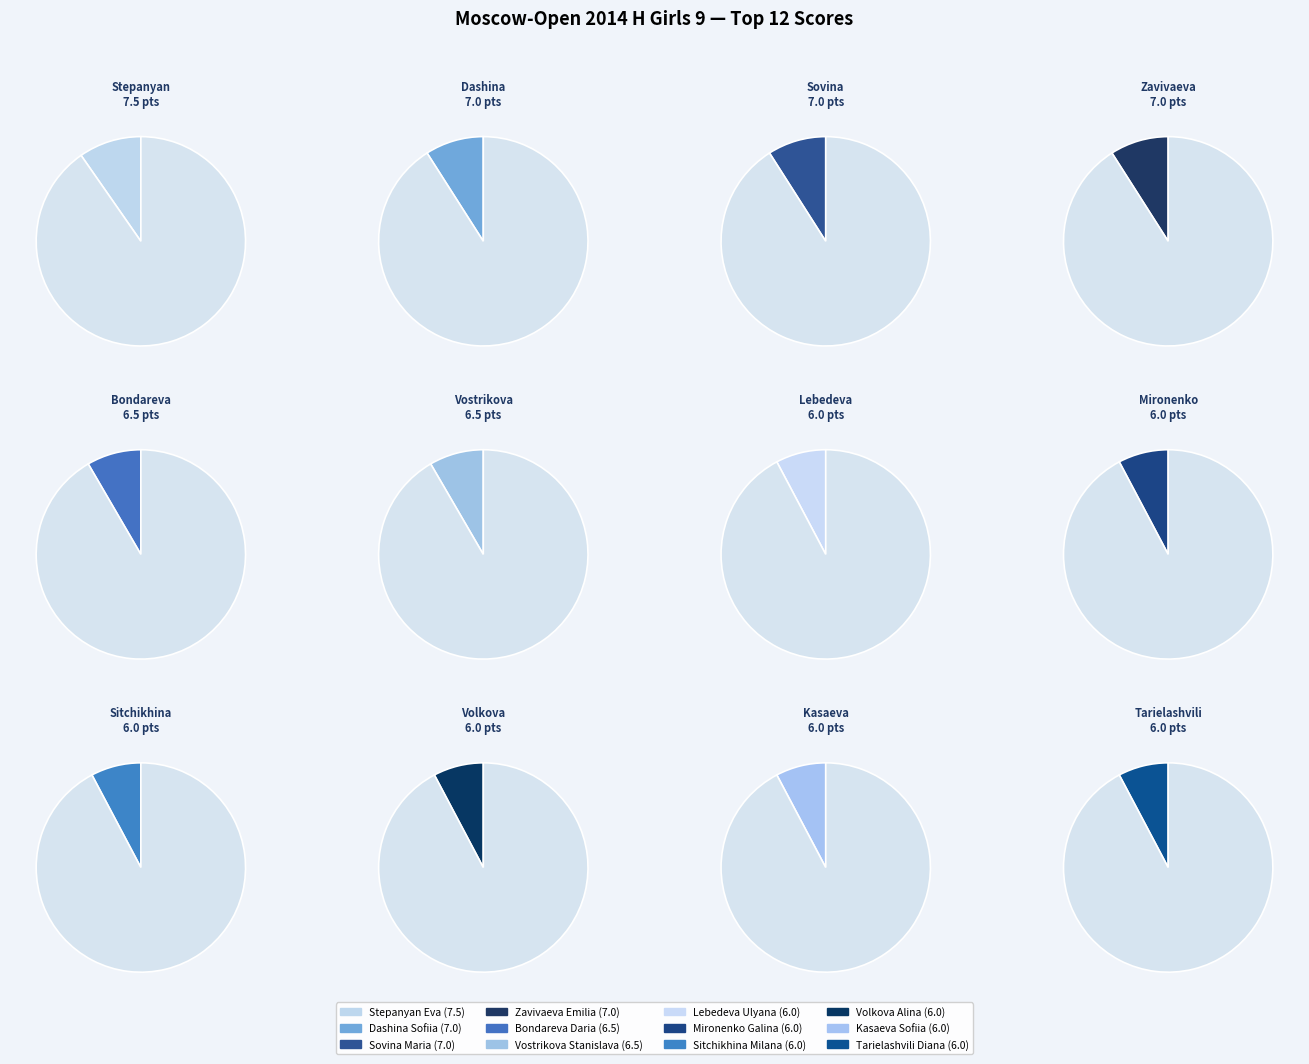

What is the smallest slice in the pie chart?

6_Lebedeva